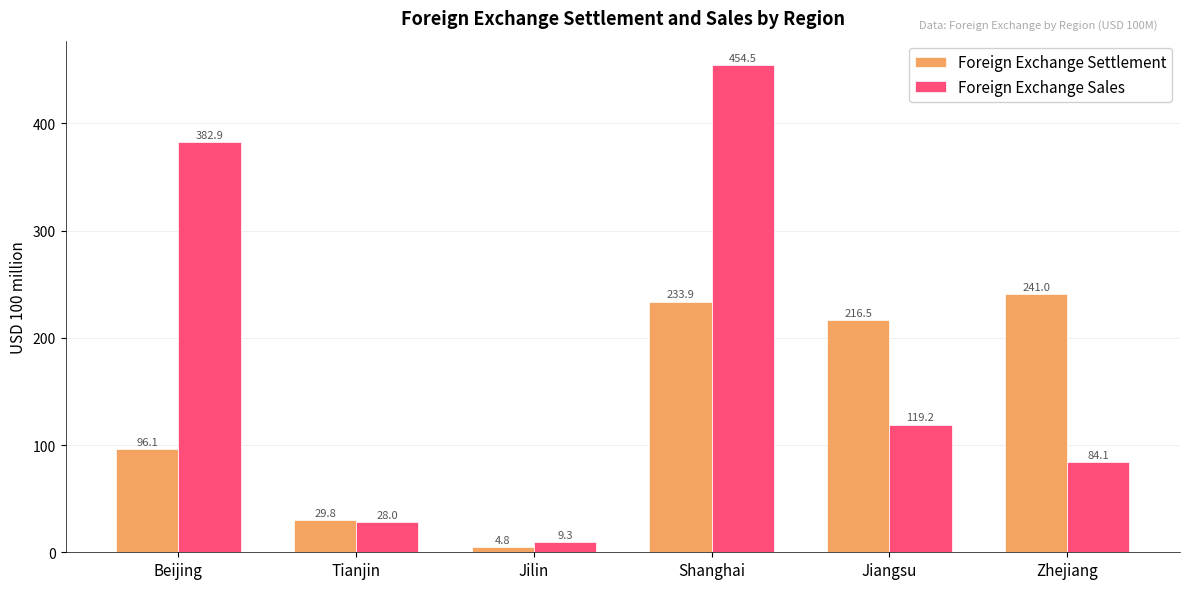

How many values in the Foreign Exchange Settlement series are below 216?

3